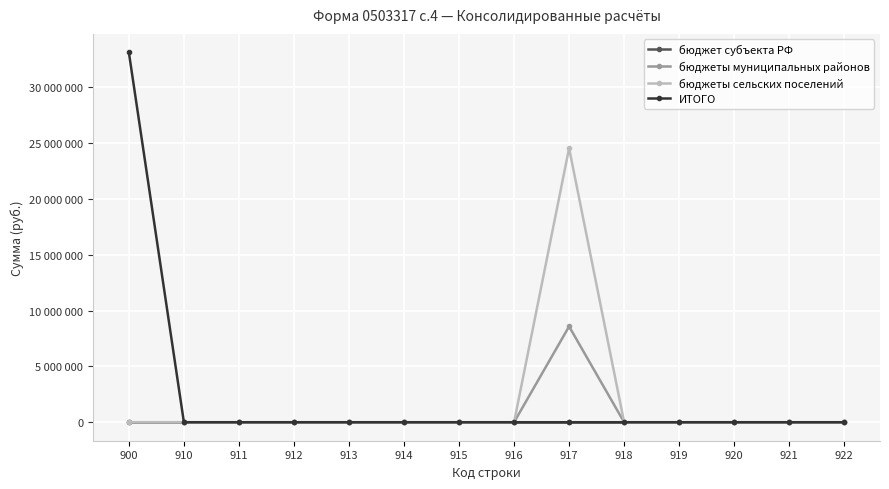

At which label does ИТОГО reach its minimum?

910